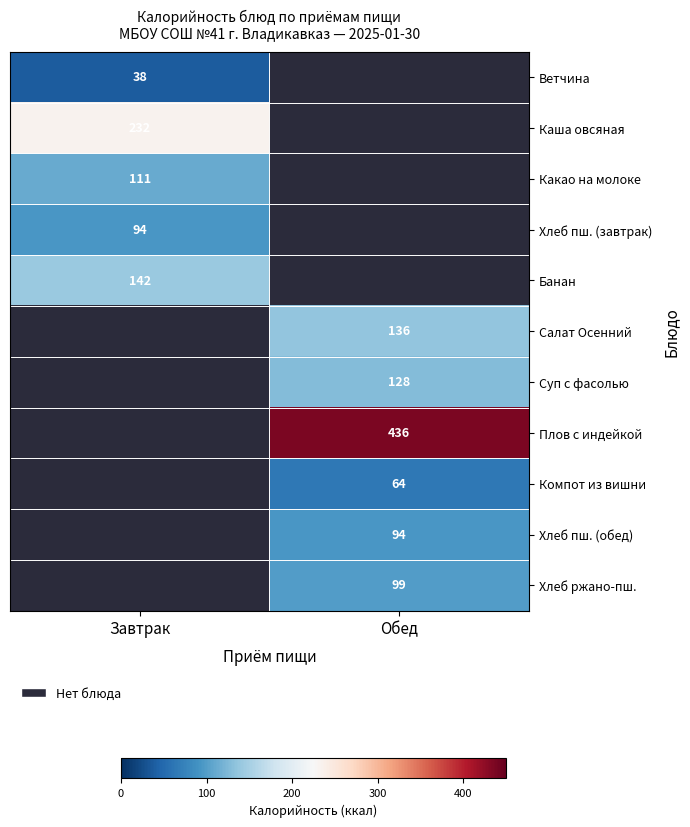

The Какао на молоке series shows 64 at Завтрак. True or false?

False